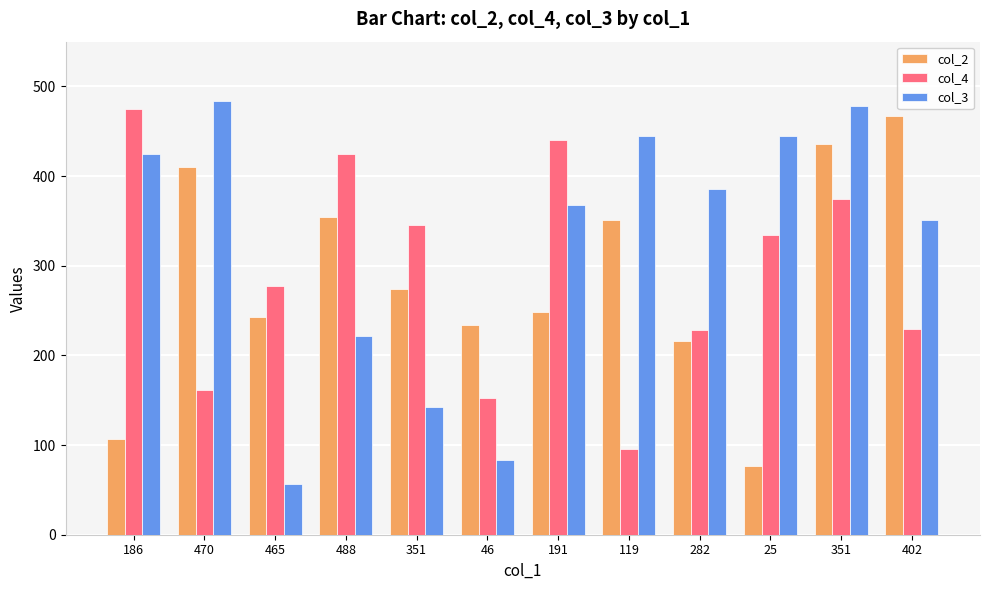

How many values in the col_4 series are below 334?

6